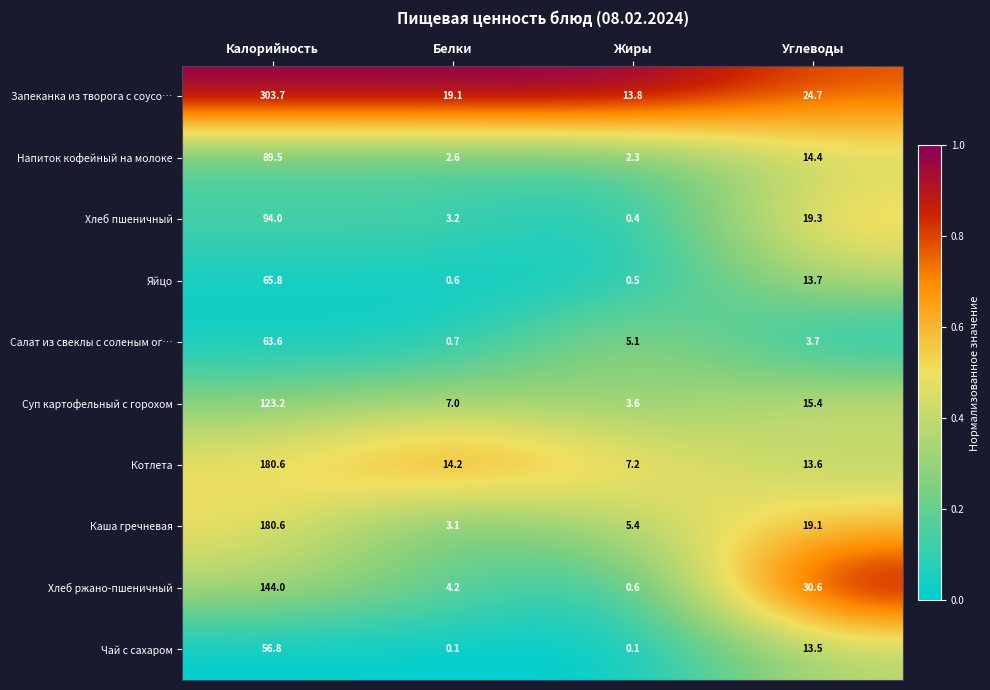

Rank the series at Жиры from highest to lowest value.

Запеканка из творога с соусо…, Котлета, Каша гречневая, Салат из свеклы с соленым ог…, Суп картофельный с горохом, Напиток кофейный на молоке, Хлеб ржано-пшеничный, Яйцо, Хлеб пшеничный, Чай с сахаром